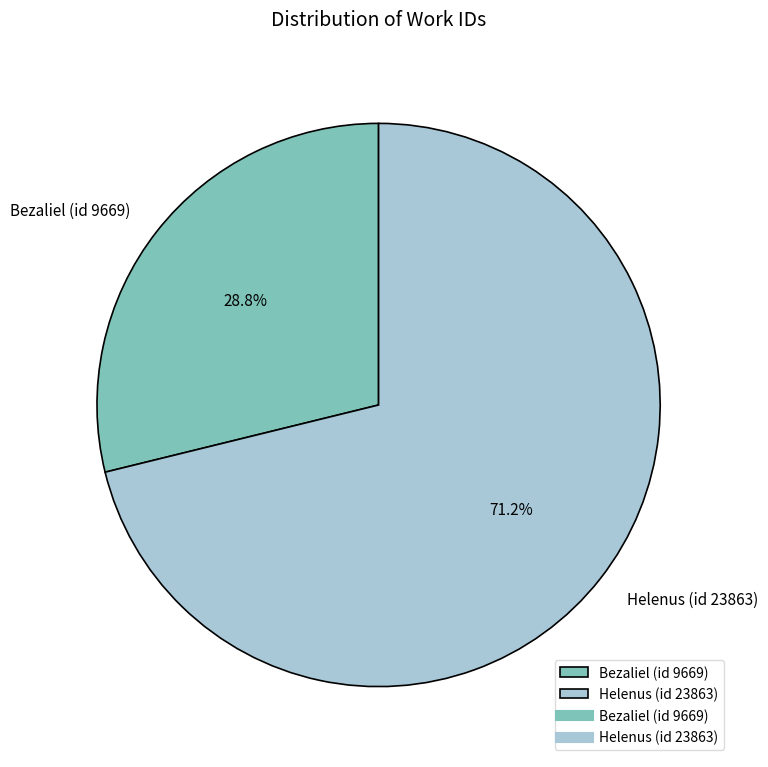

Which category has the smallest portion of the pie?

Bezaliel (id 9669)